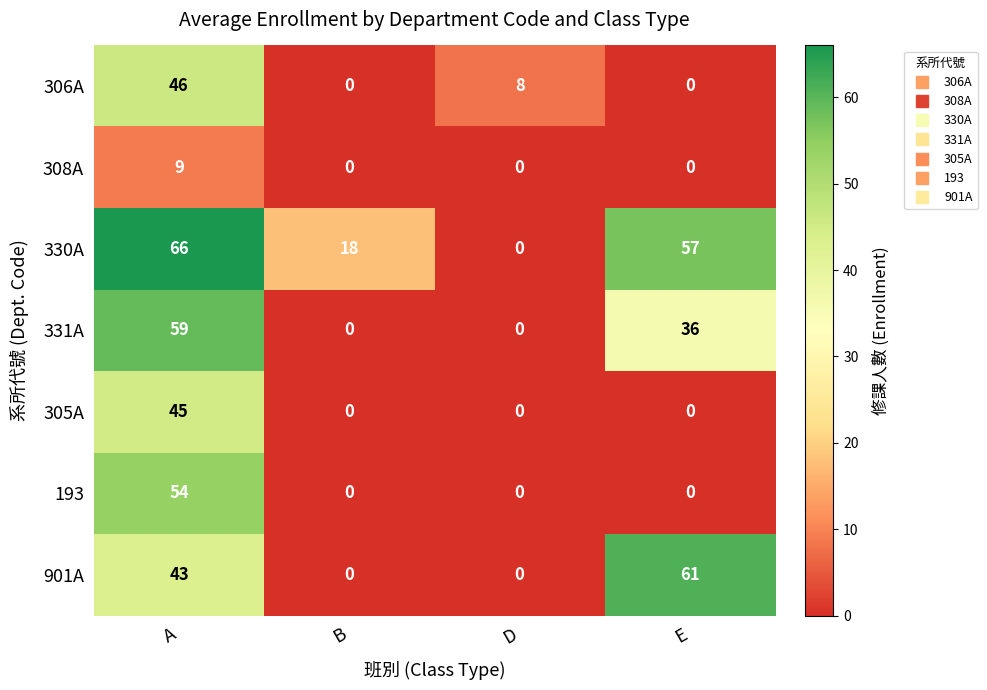

Which series has the largest total across all categories?

330A